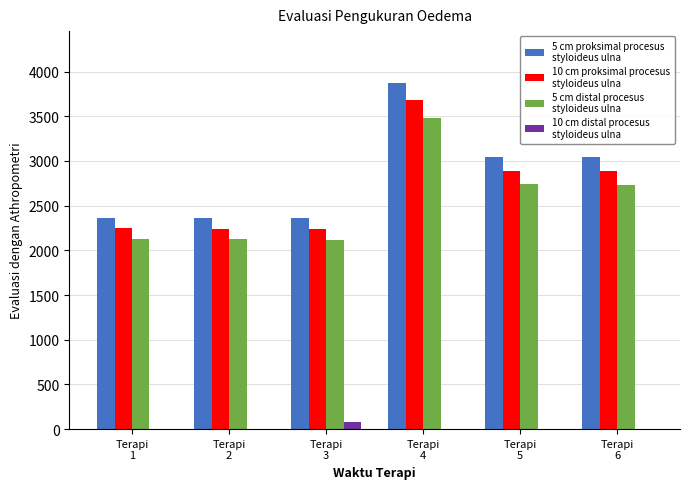

What is the greatest value displayed?

3872.0